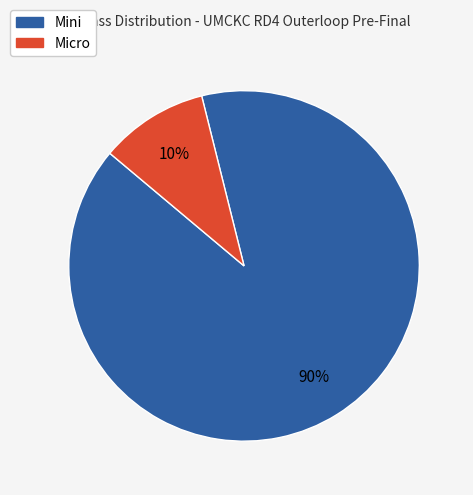

Does any single category account for the majority?

Yes